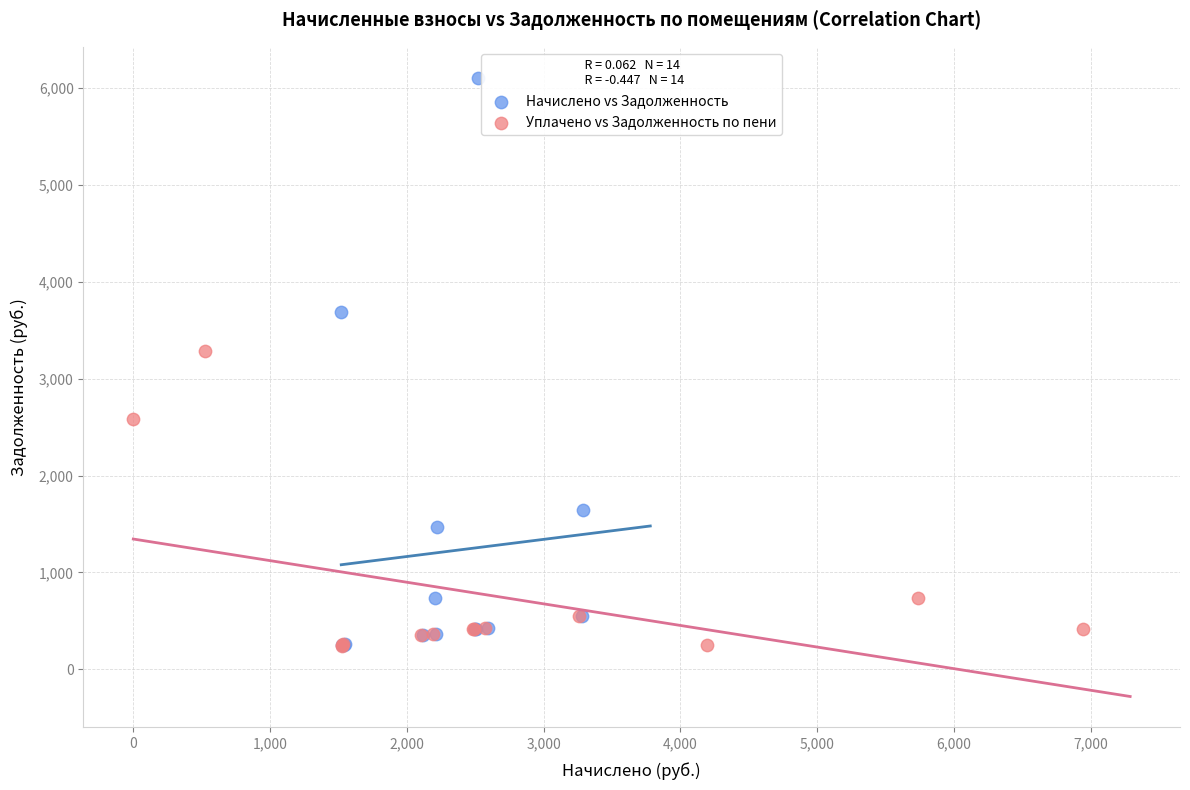

What are all the series names shown in the legend?

Начислено vs Задолженность, Уплачено vs Задолженность по пени